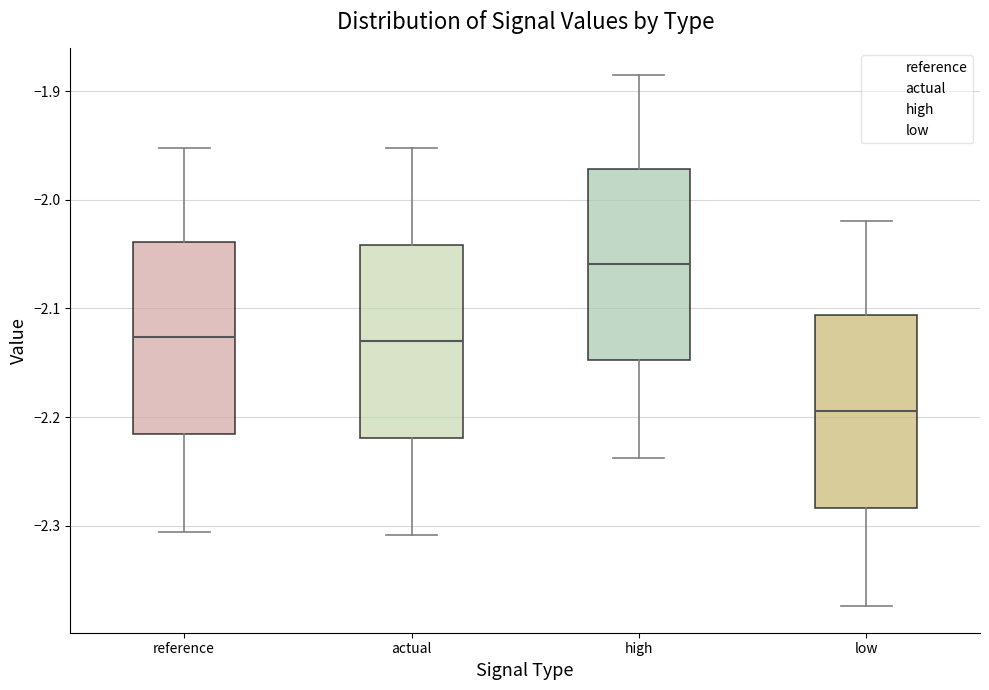

Reading left to right, transcribe this box plot: for each box, give where its median line is, the range the box spans, and where its two whiskers end, as read against the y-axis. The values are not printed on the chart, so give them approximately, as read against the axis.

reference: median -2.13, box -2.22 to -2.04, whiskers -2.31 to -1.95
actual: median -2.13, box -2.22 to -2.04, whiskers -2.31 to -1.95
high: median -2.06, box -2.15 to -1.97, whiskers -2.24 to -1.89
low: median -2.19, box -2.28 to -2.11, whiskers -2.37 to -2.02